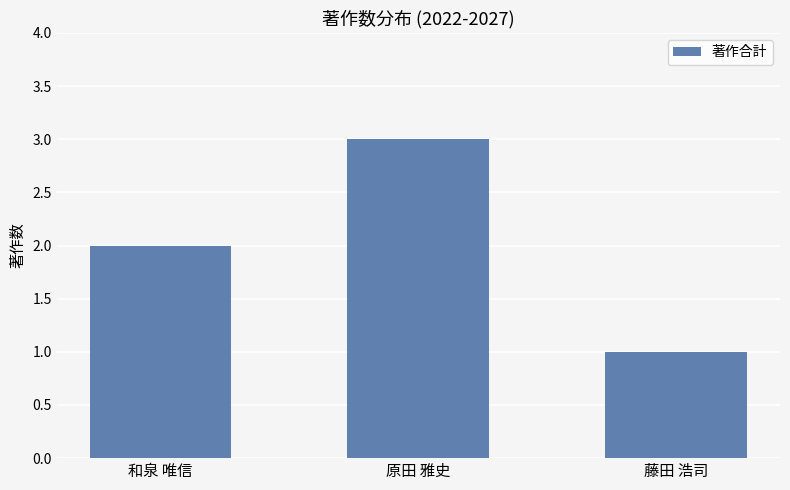

Between 和泉 唯信 and 藤田 浩司, which is larger?

和泉 唯信